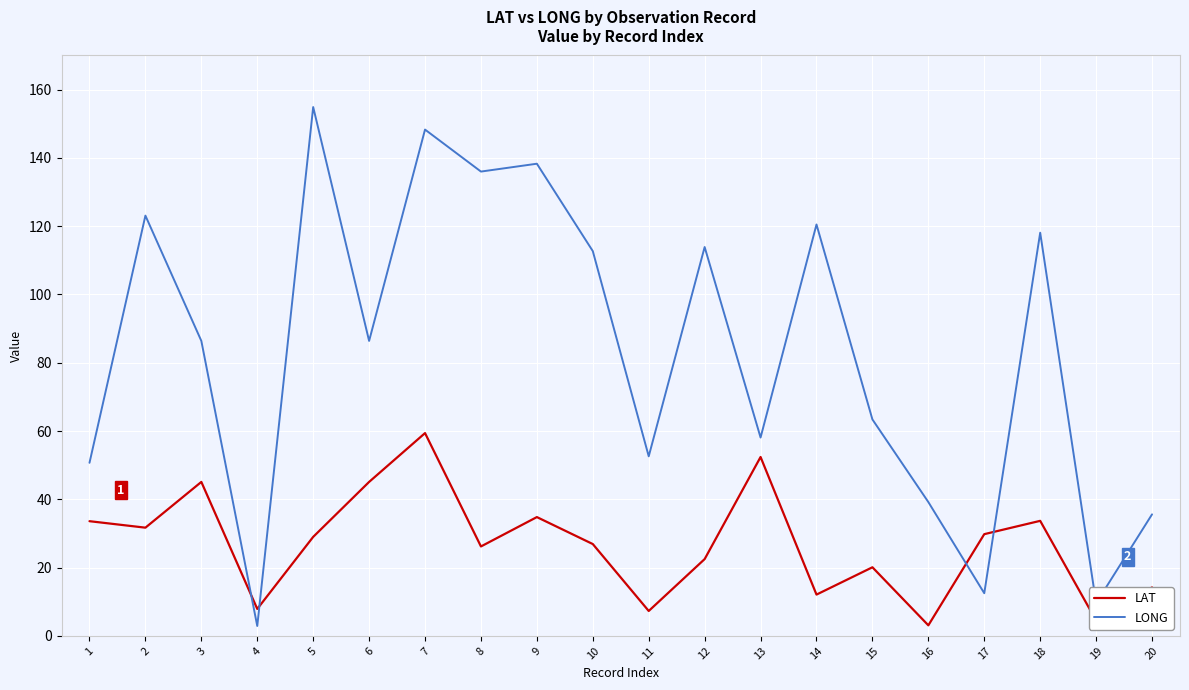

Where do LAT and LONG first cross each other?

3 and 4